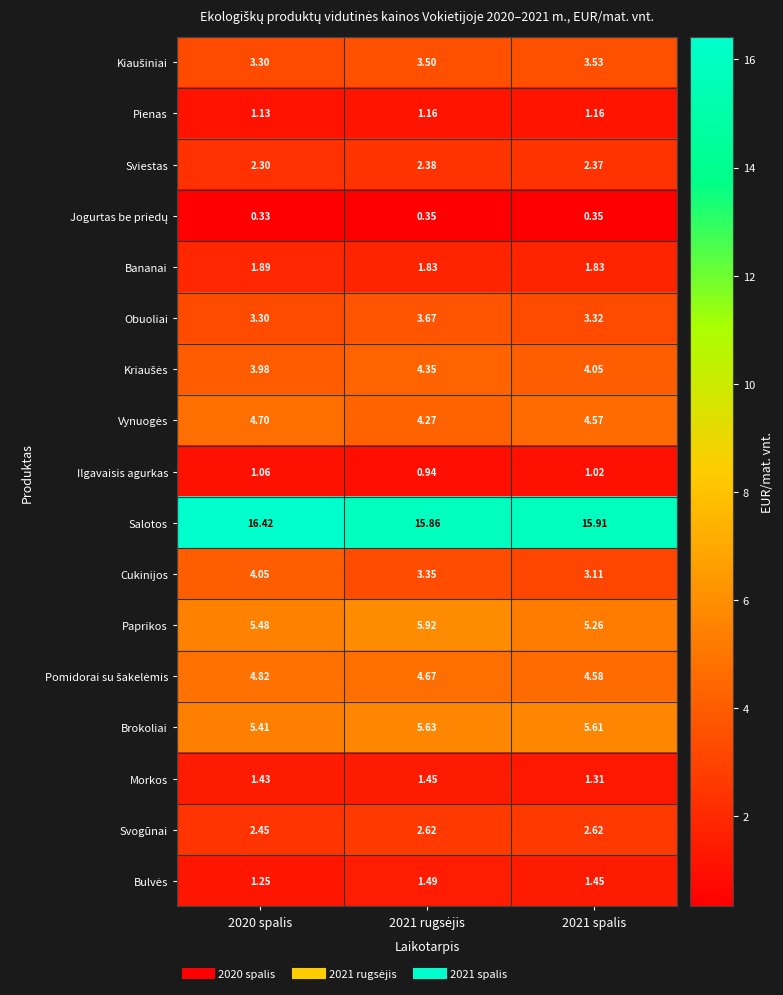

Which series has the widest spread of values?

Cukinijos